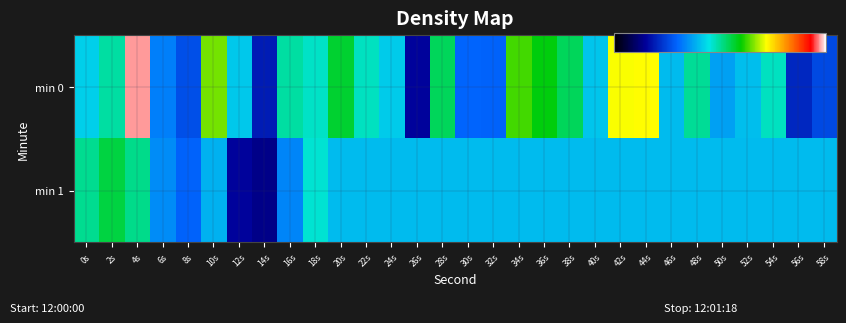

Reading right to left, transcribe all the data shown in this chart.

min 0: 58s=-133.5	56s=-134.7	54s=-128.2	52s=-129.9	50s=-130.7	48s=-127.5	46s=-130.0	44s=-121.9	42s=-122.1	40s=-129.7	38s=-126.5	36s=-125.2	34s=-124.3	32s=-132.6	30s=-132.5	28s=-126.5	26s=-136.1	24s=-129.5	22s=-128.2	20s=-125.8	18s=-128.2	16s=-127.7	14s=-135.2	12s=-129.6	10s=-123.7	8s=-133.3	6s=-131.7	4s=-115.7	2s=-127.7	0s=-129.4
min 1: 58s=-130.0	56s=-130.0	54s=-130.0	52s=-130.0	50s=-130.0	48s=-130.0	46s=-130.0	44s=-130.0	42s=-130.0	40s=-130.0	38s=-130.0	36s=-130.0	34s=-130.0	32s=-130.0	30s=-130.0	28s=-130.0	26s=-130.0	24s=-130.0	22s=-130.0	20s=-130.0	18s=-128.4	16s=-131.5	14s=-136.7	12s=-136.2	10s=-130.3	8s=-132.6	6s=-131.4	4s=-127.2	2s=-126.1	0s=-127.4